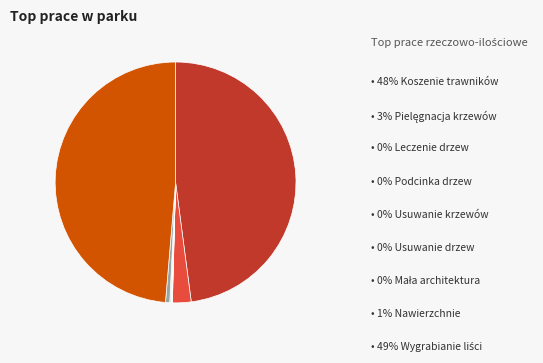

Is there any slice that represents more than half of the pie?

No